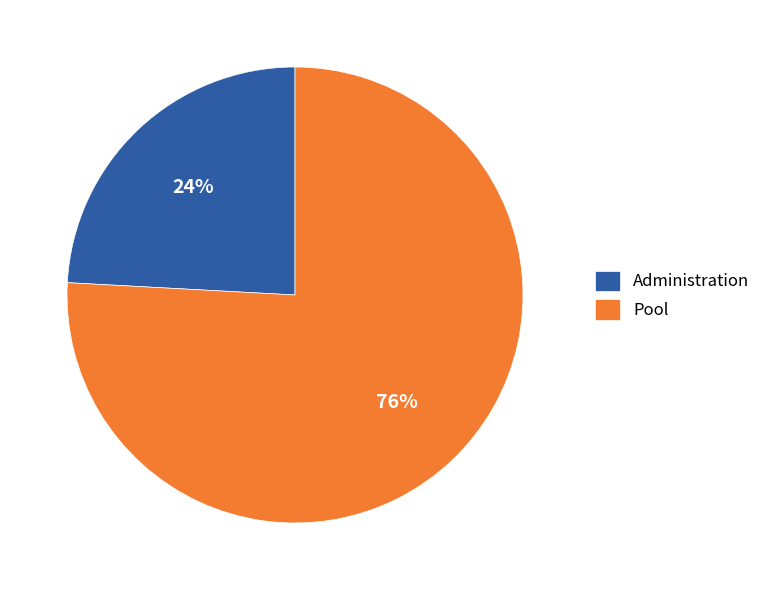

What percentage is the Pool slice, to the nearest percent?

76%